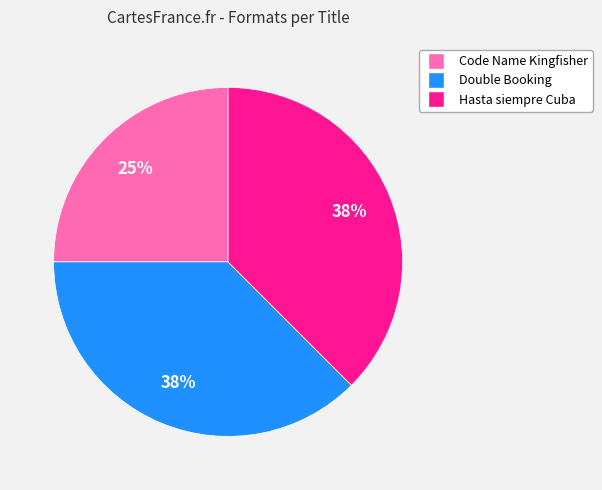

How many segments does this pie chart have?

3